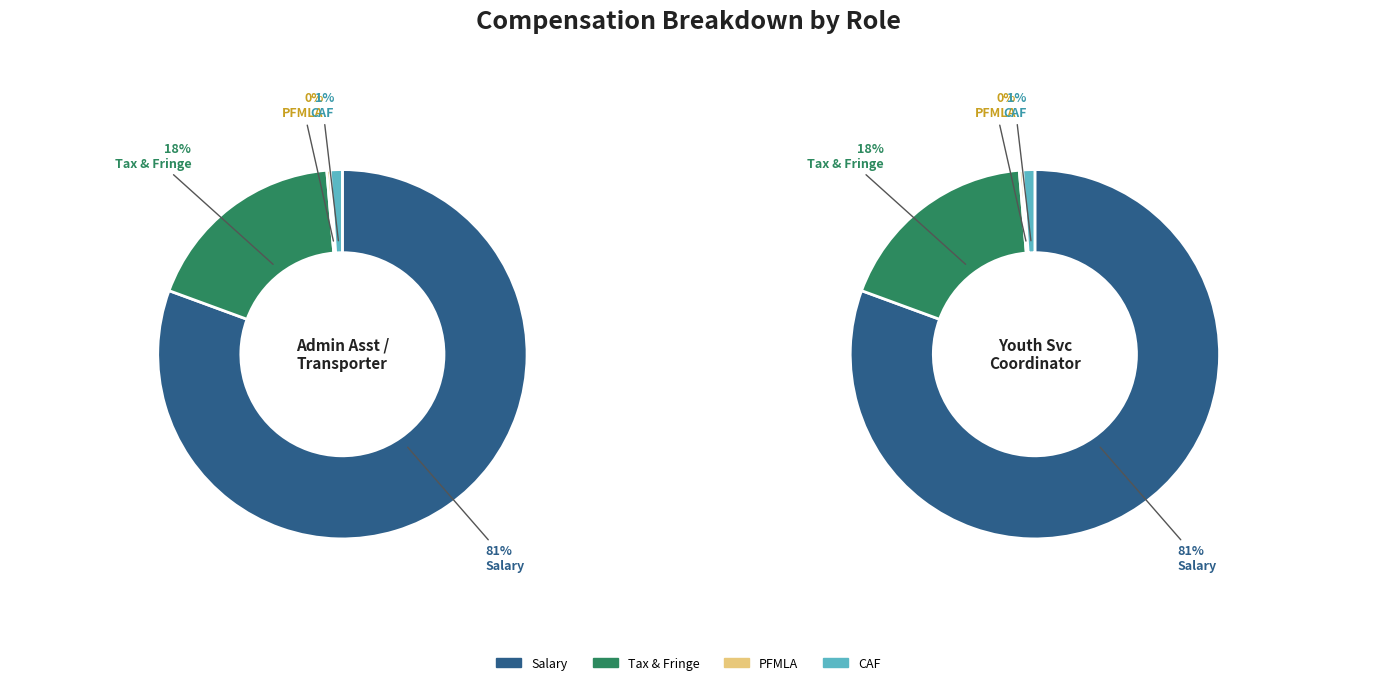

How many slices are in this pie chart?

4